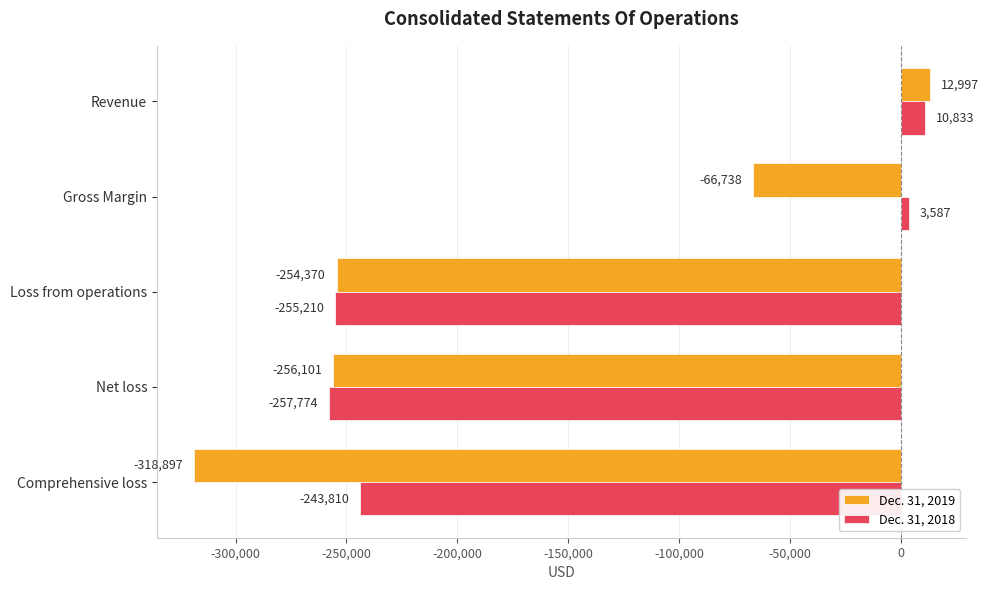

How many positive values does the Dec. 31, 2019 series have?

1